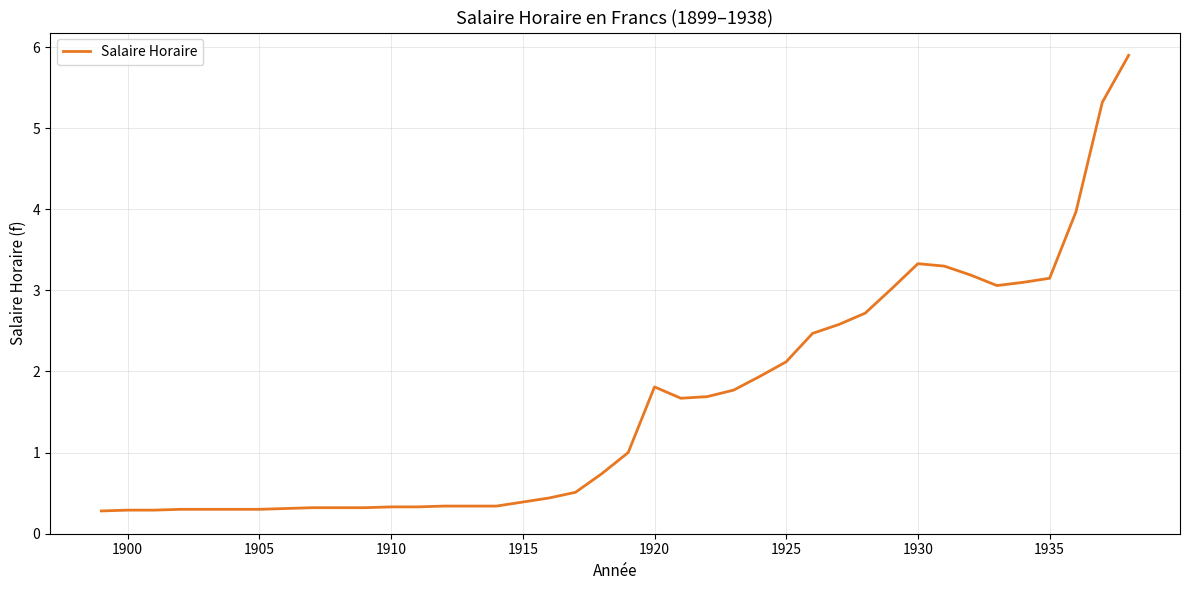

What is the minimum value shown in the chart?

0.3